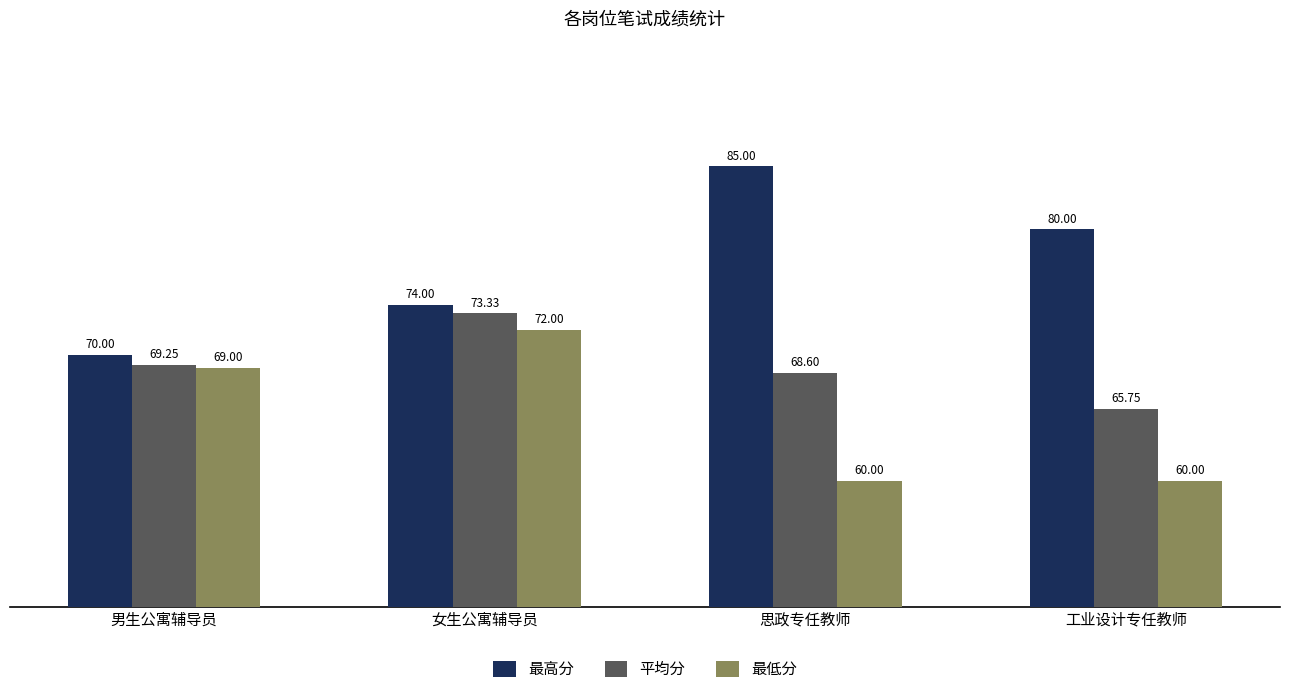

What are all the series names shown in the legend?

最高分, 平均分, 最低分